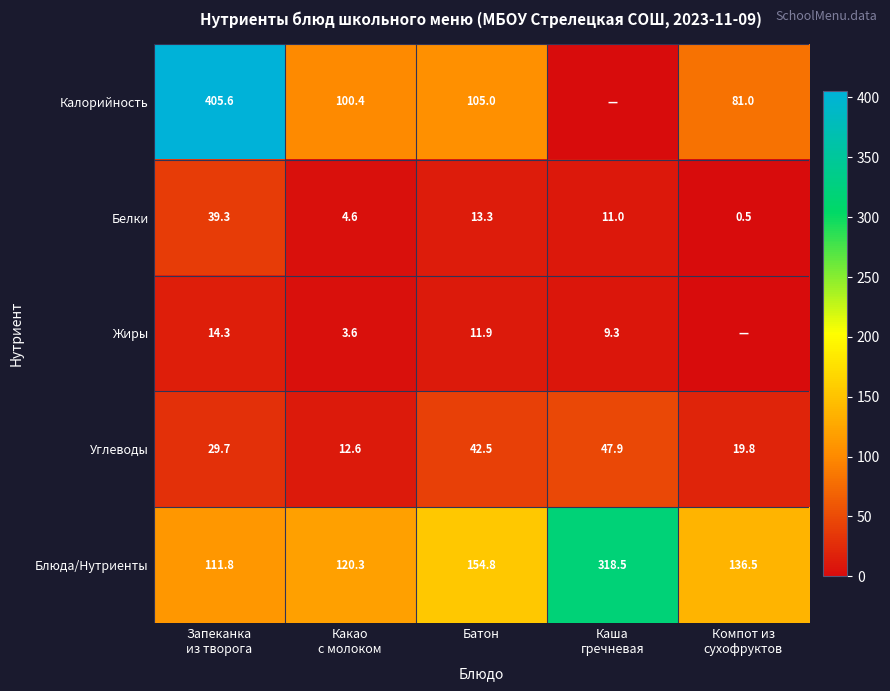

At how many categories does at least one series exceed 361?

1